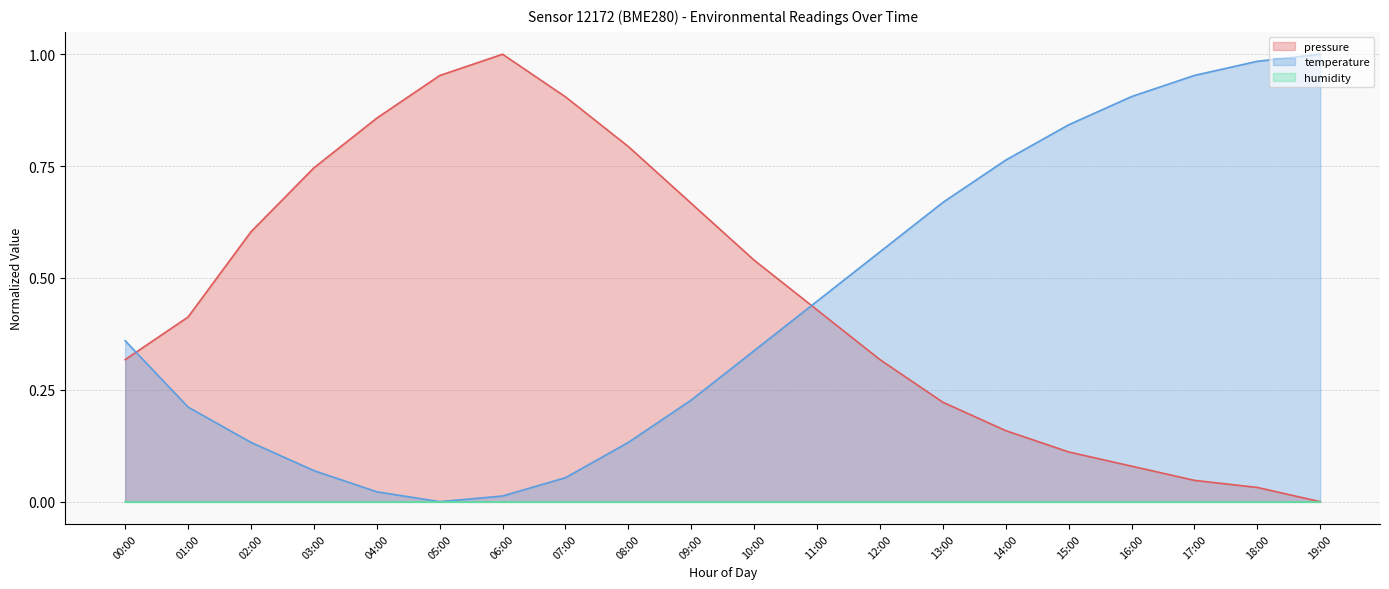

How many data points in temperature are above 0?

19